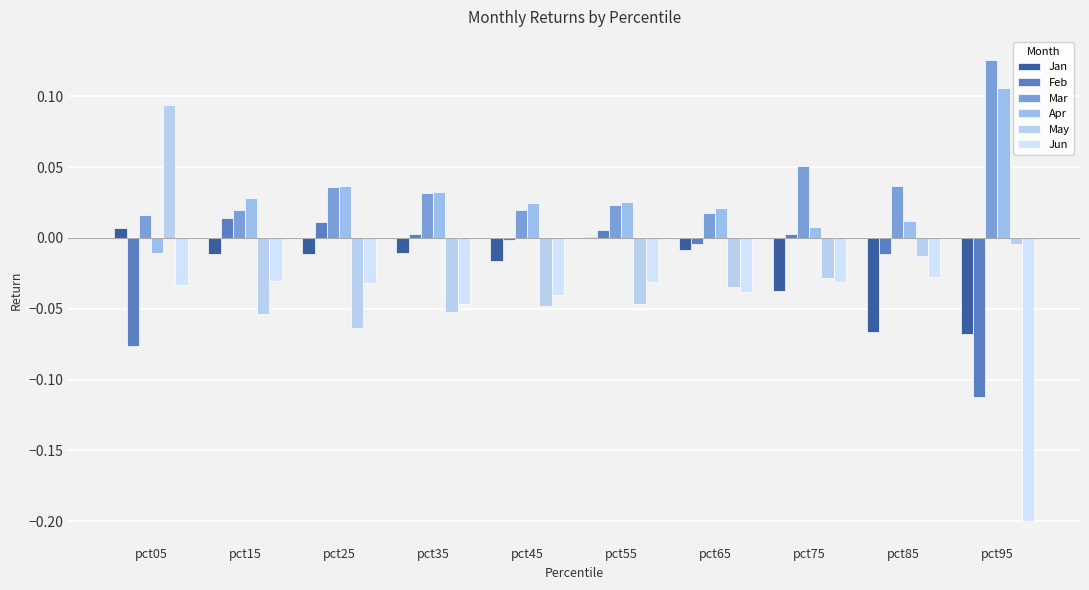

At which category is the sum across all series the highest?

pct05